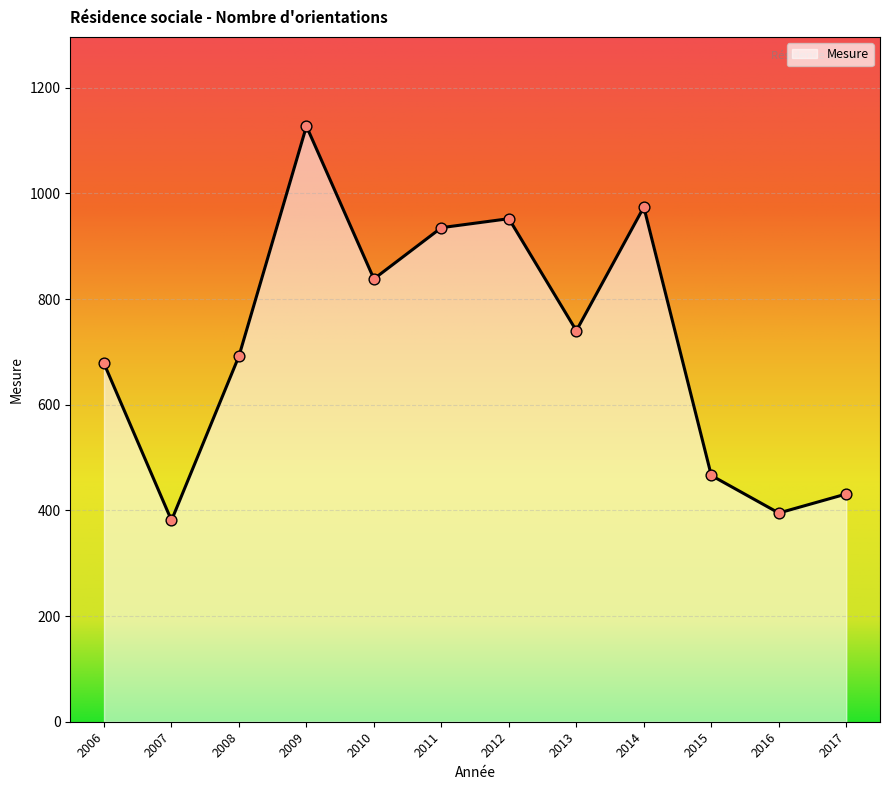

Between 2013 and 2011, which is larger?

2011